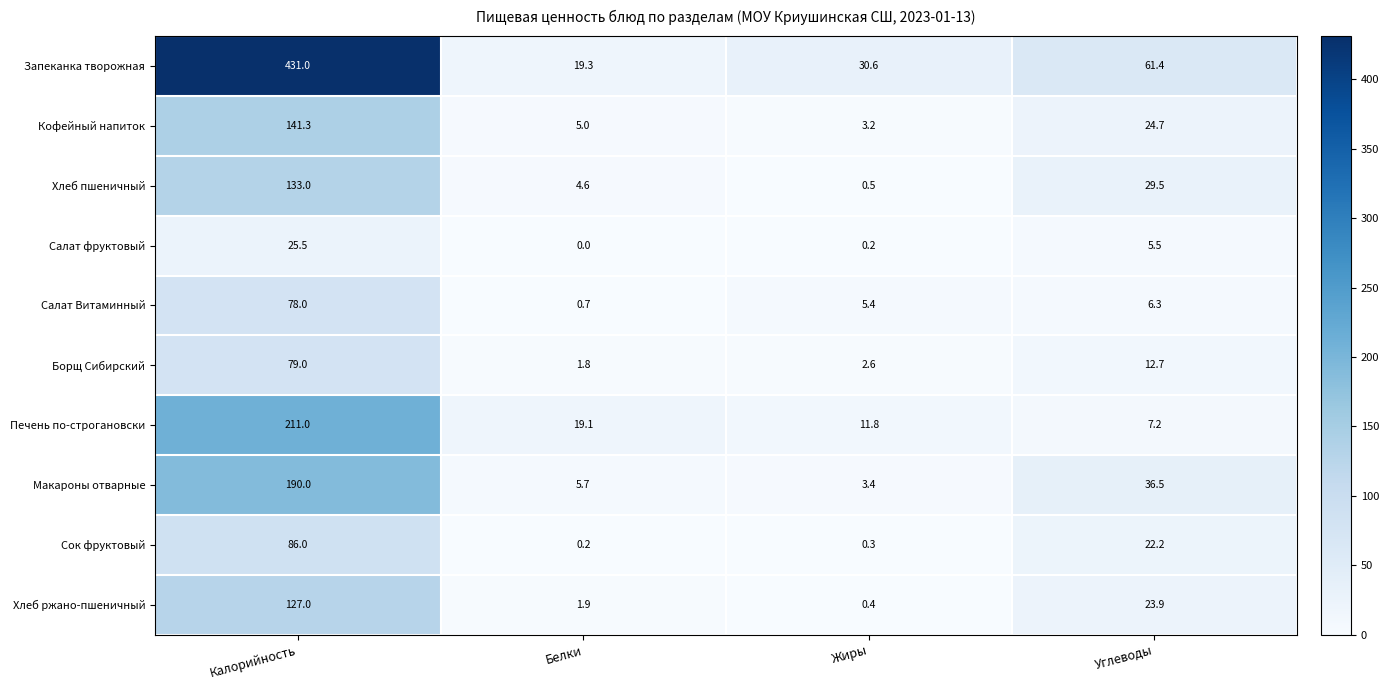

At Жиры, list the series in order from smallest to largest.

Салат фруктовый, Сок фруктовый, Хлеб ржано-пшеничный, Хлеб пшеничный, Борщ Сибирский, Кофейный напиток, Макароны отварные, Салат Витаминный, Печень по-строгановски, Запеканка творожная